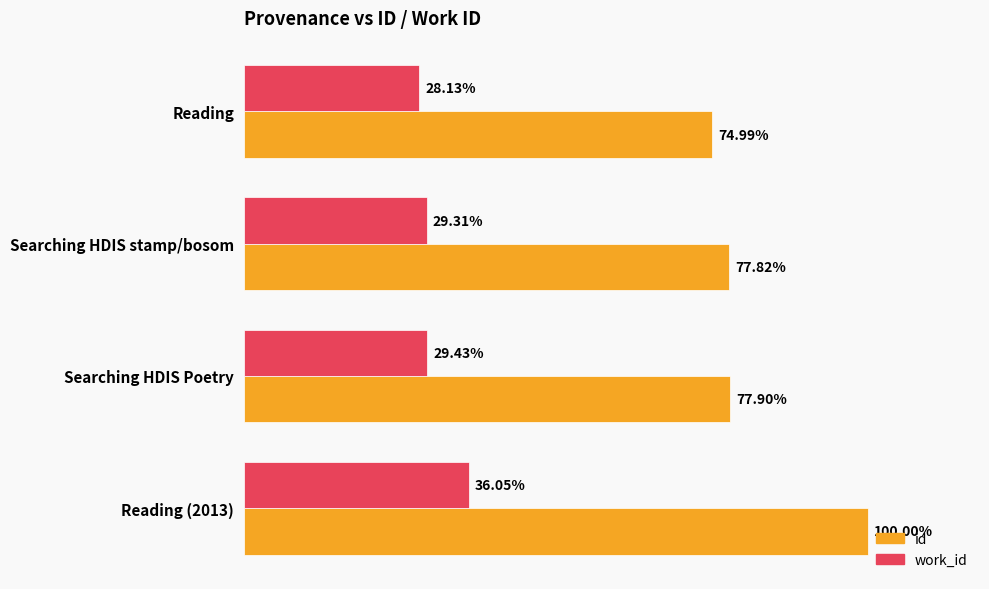

Which series has the largest total across all categories?

id